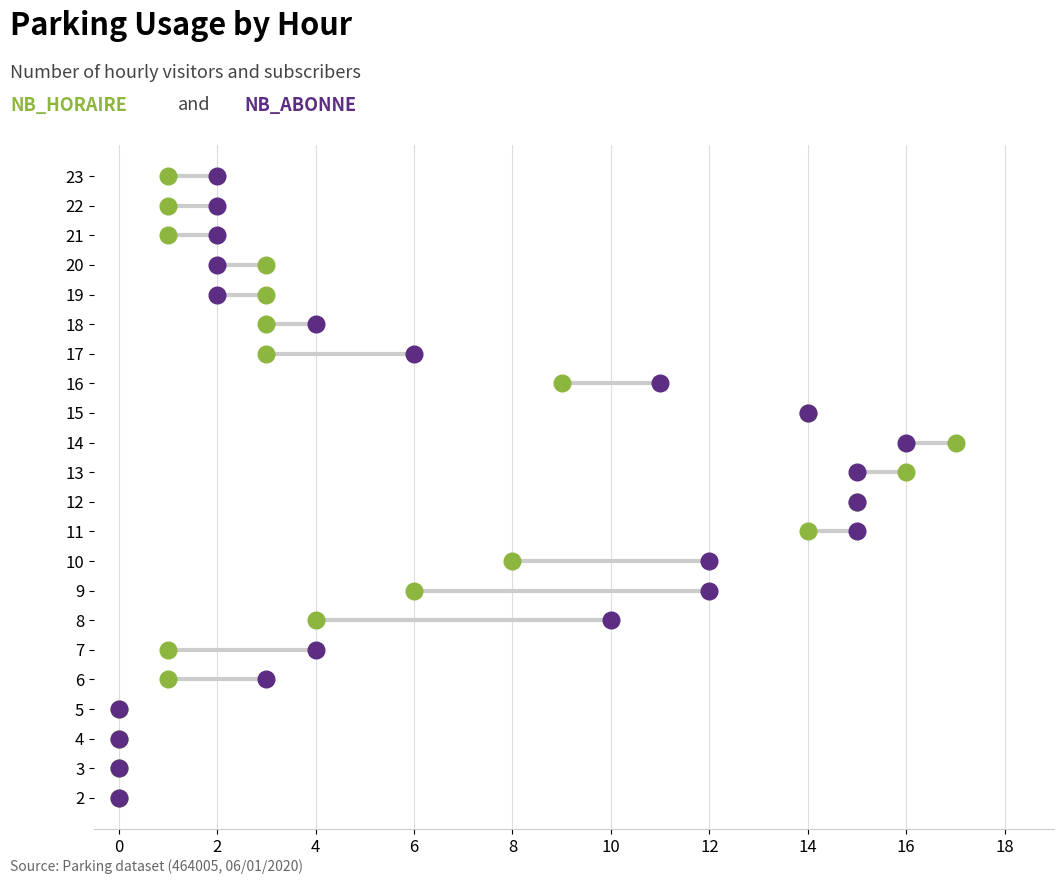

Is the value of NB_HORAIRE at 13 greater than the value of NB_ABONNE at 12?

Yes